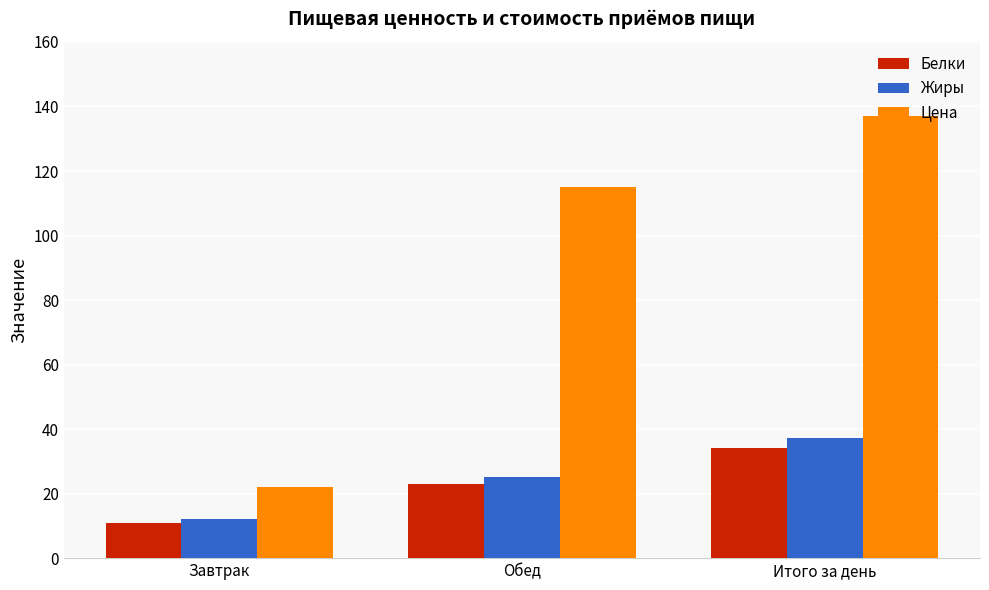

What is the highest value of the Белки series?

34.1